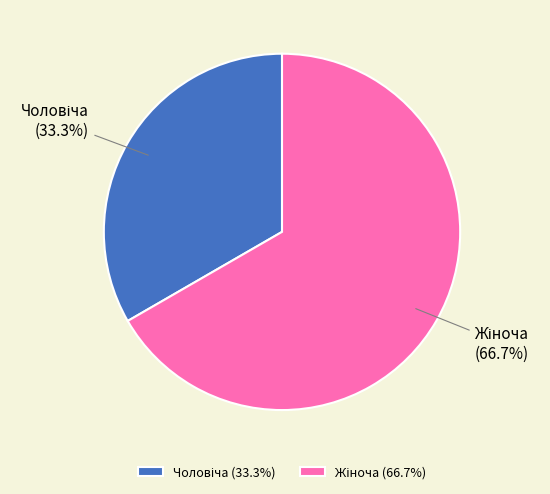

Is there a majority slice in this chart?

Yes